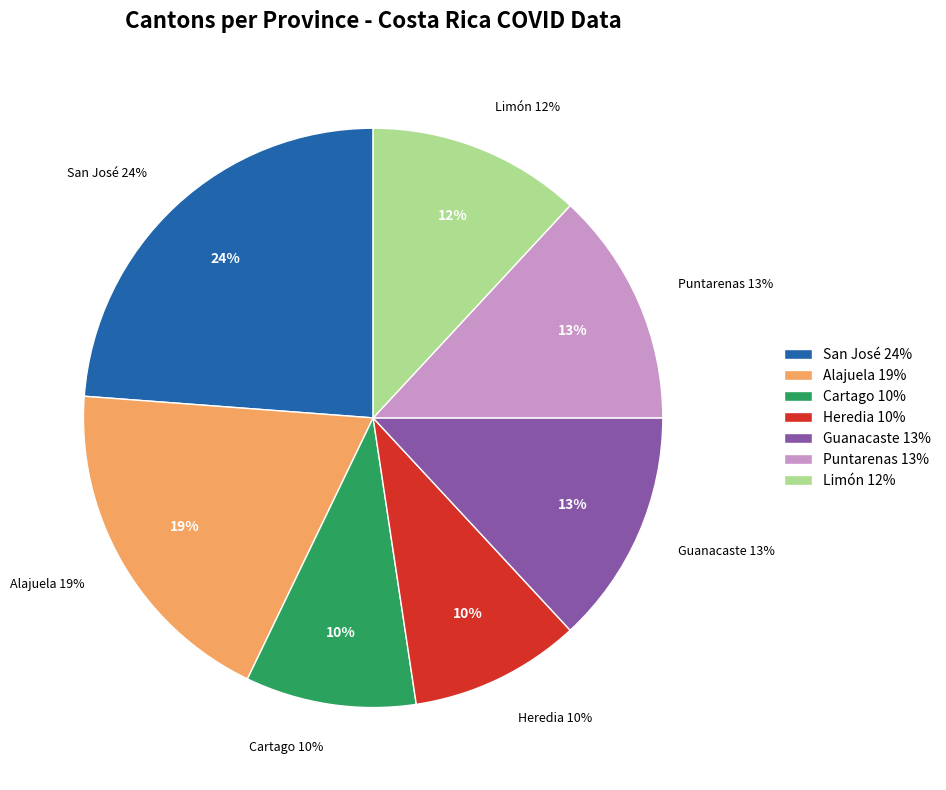

To the nearest percent, what is the combined percentage of Heredia and Alajuela?

29%